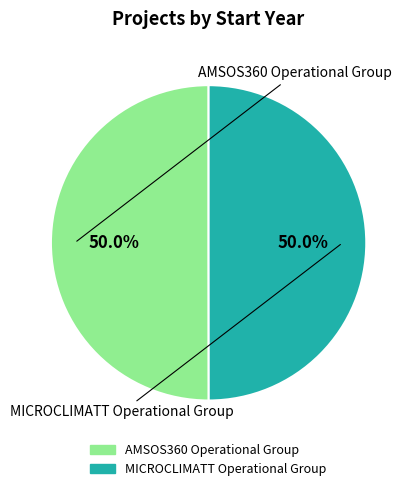

What is the ratio of the value at AMSOS360 Operational Group to the value at MICROCLIMATT Operational Group?

1.0